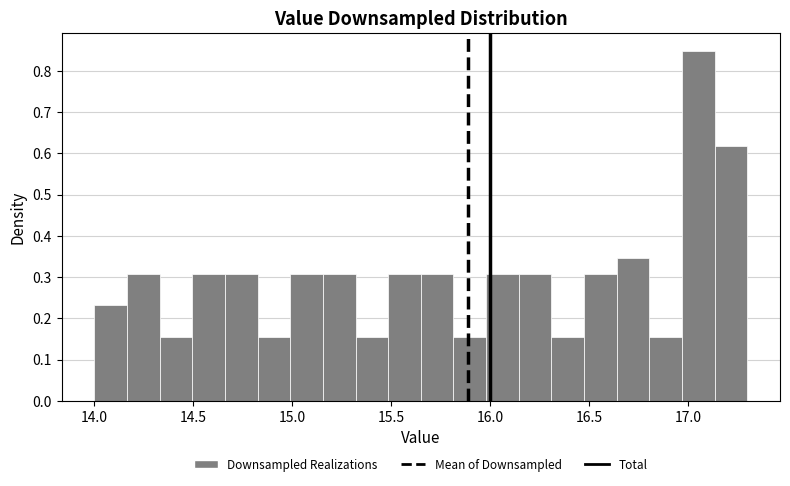

Read against the x-axis, roughly where is the centre of the tallest bar?

17.05